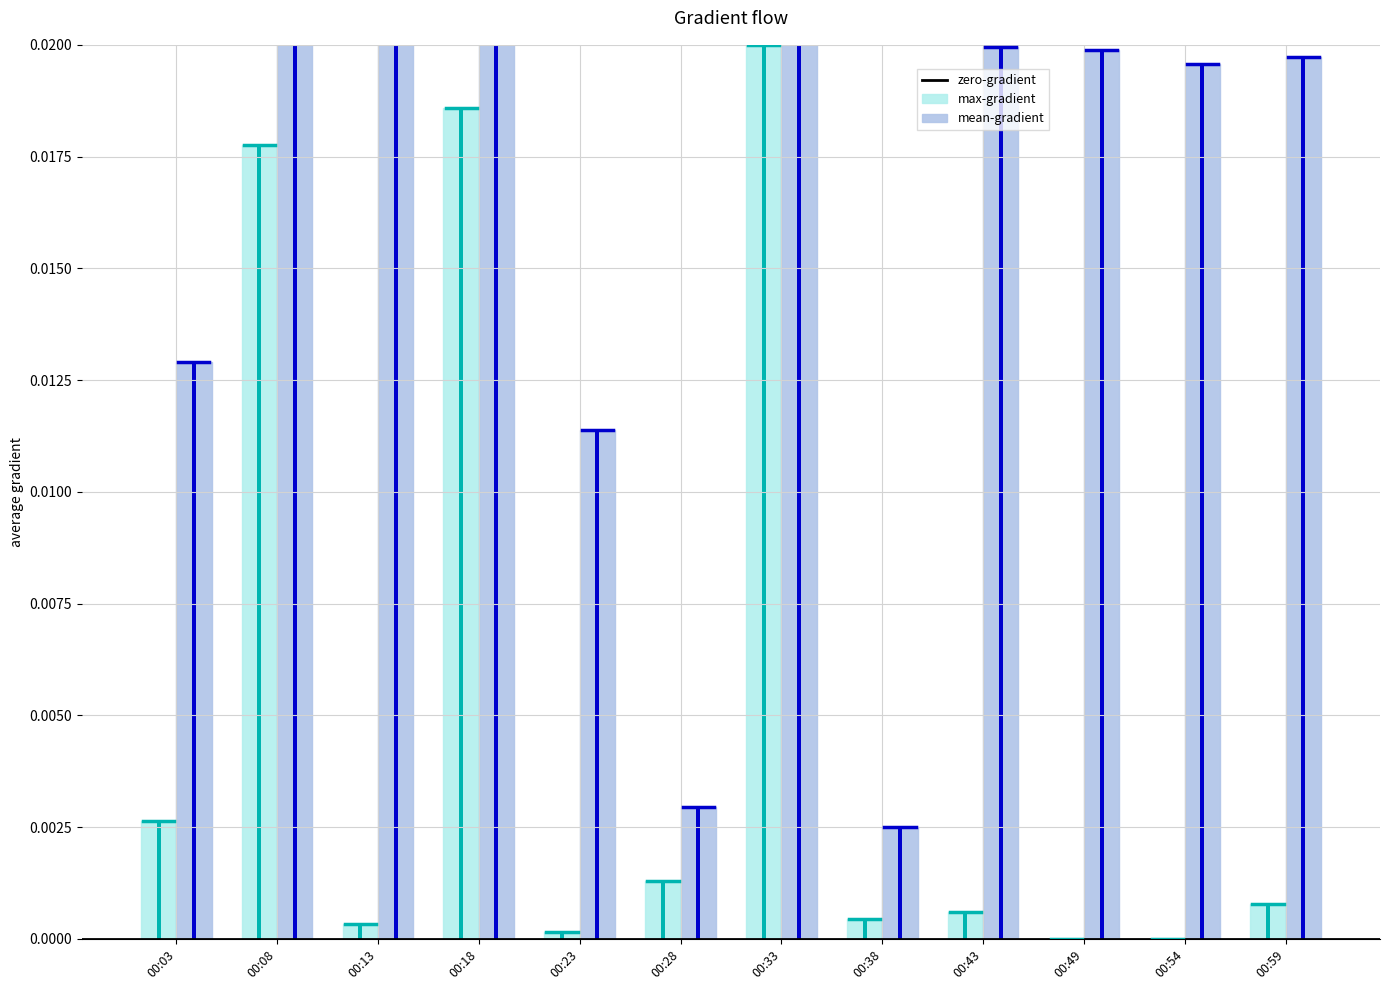

How many values in max-gradient are above zero?

10